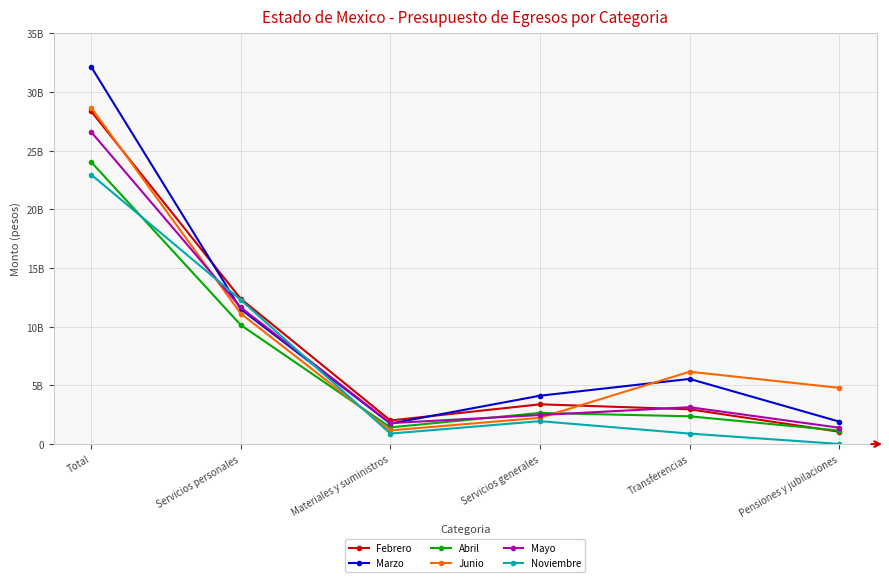

What is the difference between the highest and lowest values at Materiales y suministros?

1118288520